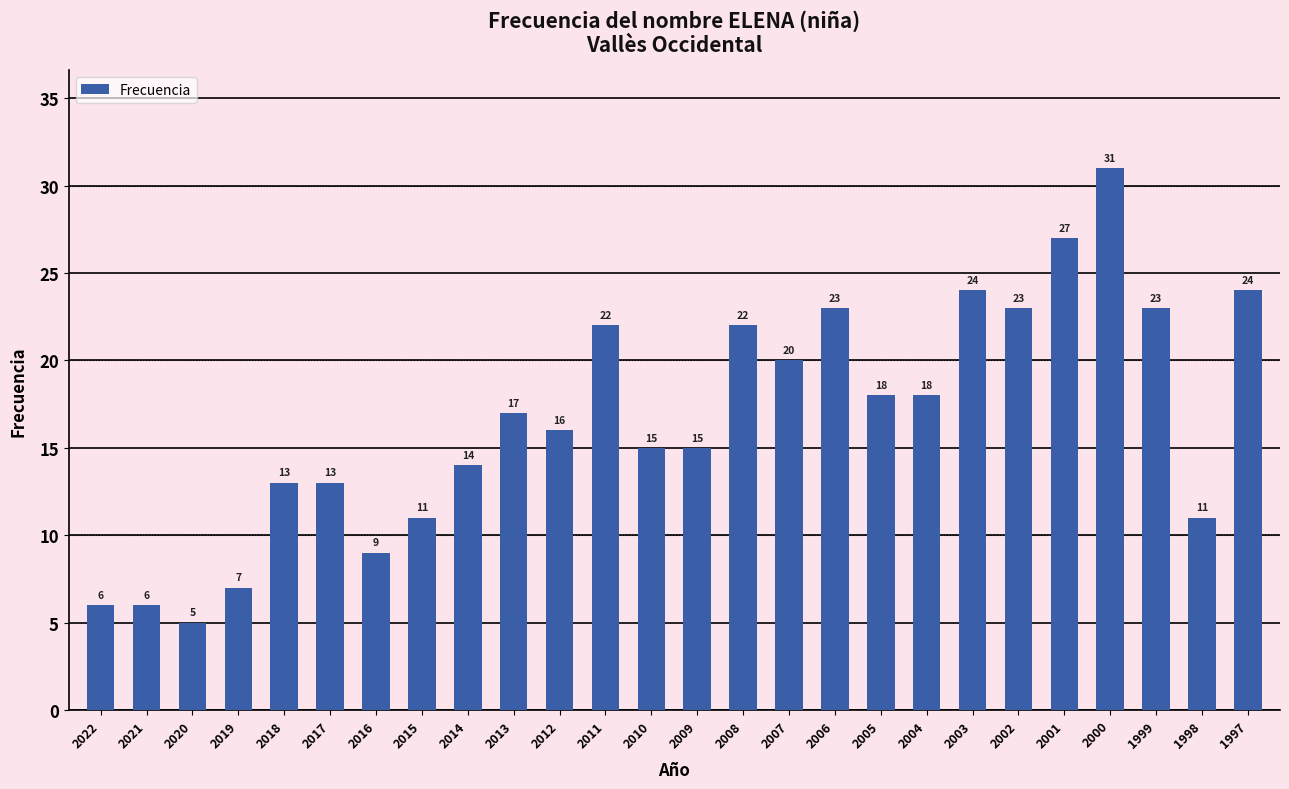

Reading left to right, extract all data points from this chart.

2022=6	2021=6	2020=5	2019=7	2018=13	2017=13	2016=9	2015=11	2014=14	2013=17	2012=16	2011=22	2010=15	2009=15	2008=22	2007=20	2006=23	2005=18	2004=18	2003=24	2002=23	2001=27	2000=31	1999=23	1998=11	1997=24